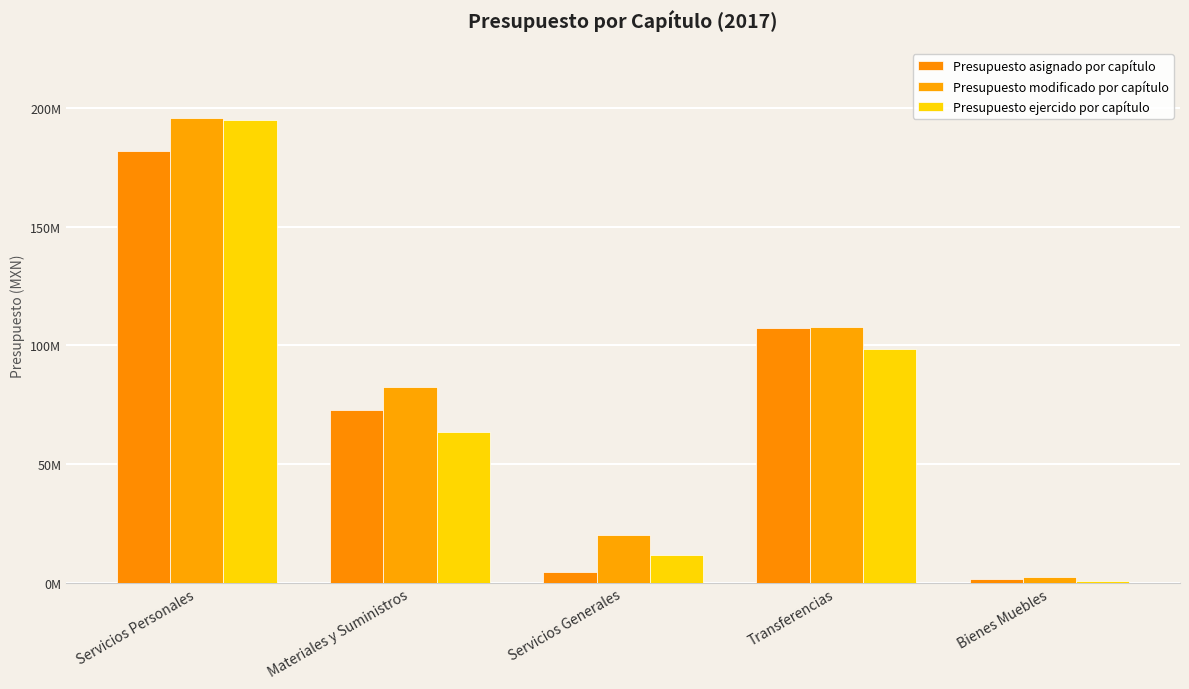

Reading left to right, extract all data points from this chart.

Presupuesto asignado por capítulo: 181911681.4	72934489.1	4393082.8	107454051.5	1406188.7
Presupuesto modificado por capítulo: 195883564.5	82449759.7	20297636.4	107504746.4	2258997.0
Presupuesto ejercido por capítulo: 194701512.1	63430638.0	11791443.4	98245495.9	799195.6